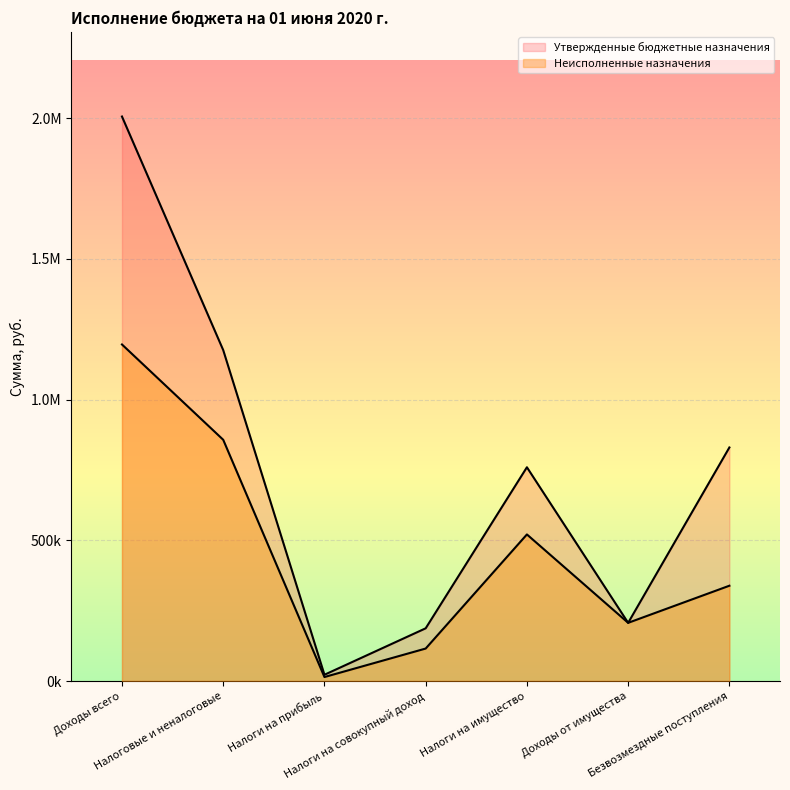

Rank the series at Безвозмездные поступления from lowest to highest value.

Неисполненные назначения, Утвержденные бюджетные назначения